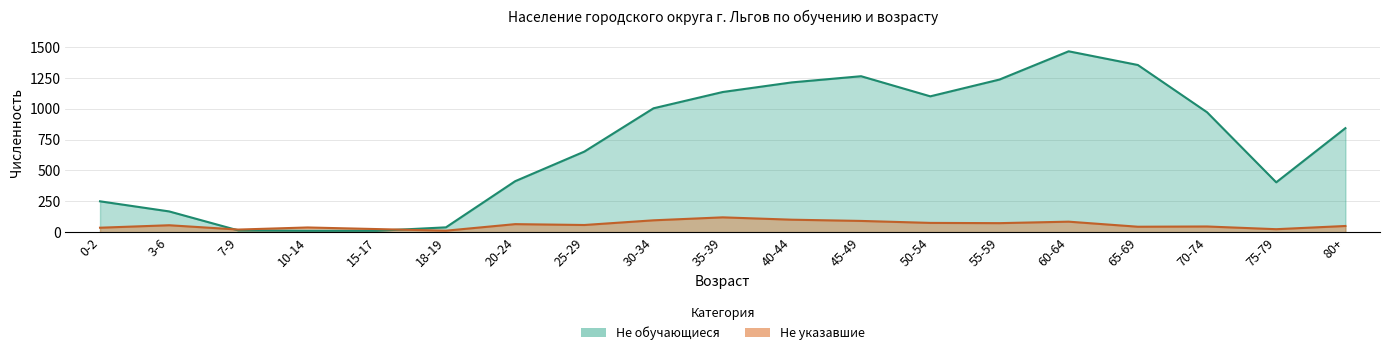

The value of Не обучающиеся at 10-14 is 11. True or false?

True